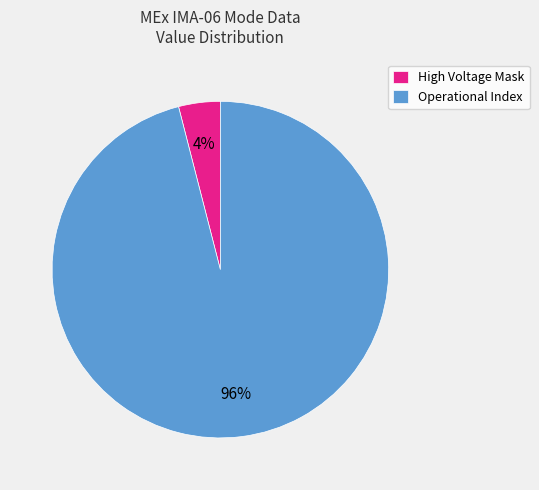

Between High Voltage Mask and Operational Index, which is larger?

Operational Index